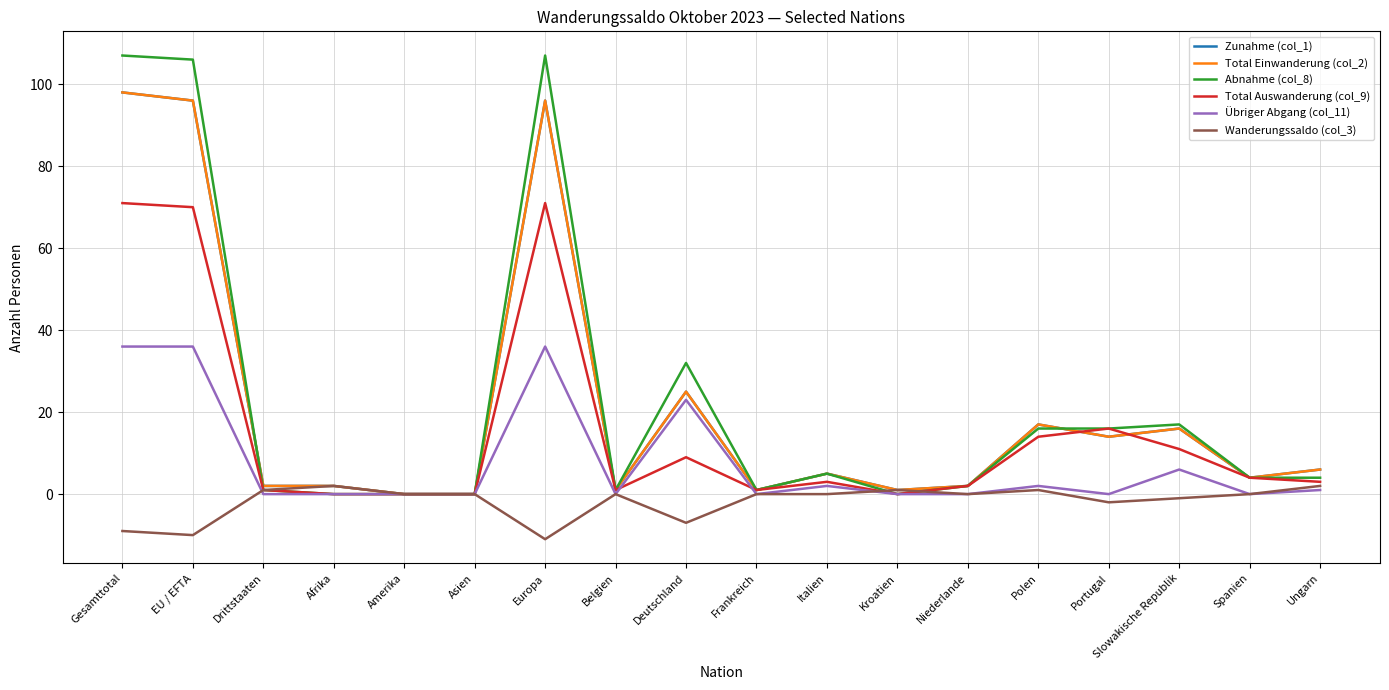

How many interior local peaks does the Abnahme (col_8) series have?

4